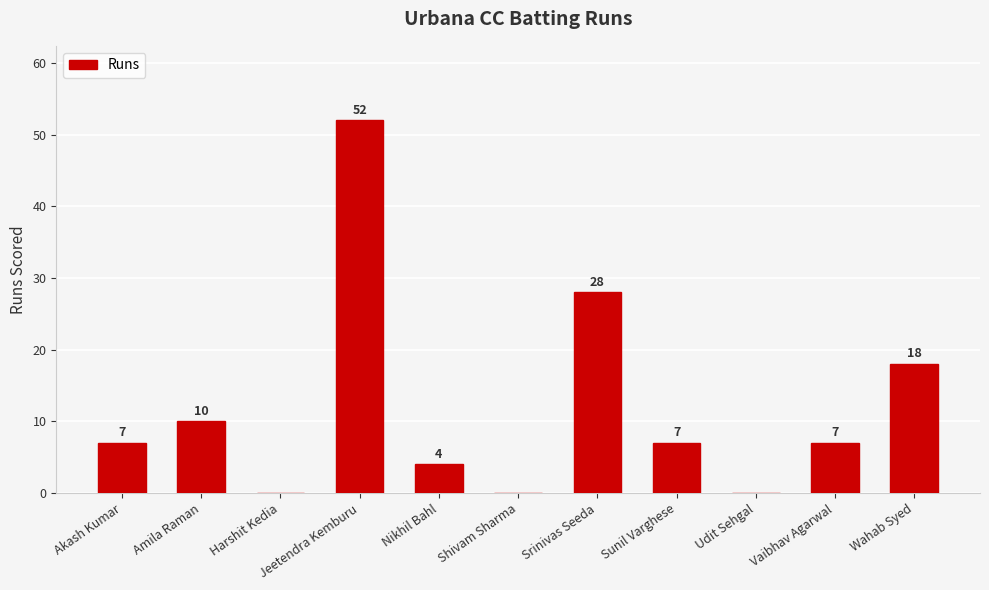

What is the change in value from Srinivas Seeda to Vaibhav Agarwal?

-21